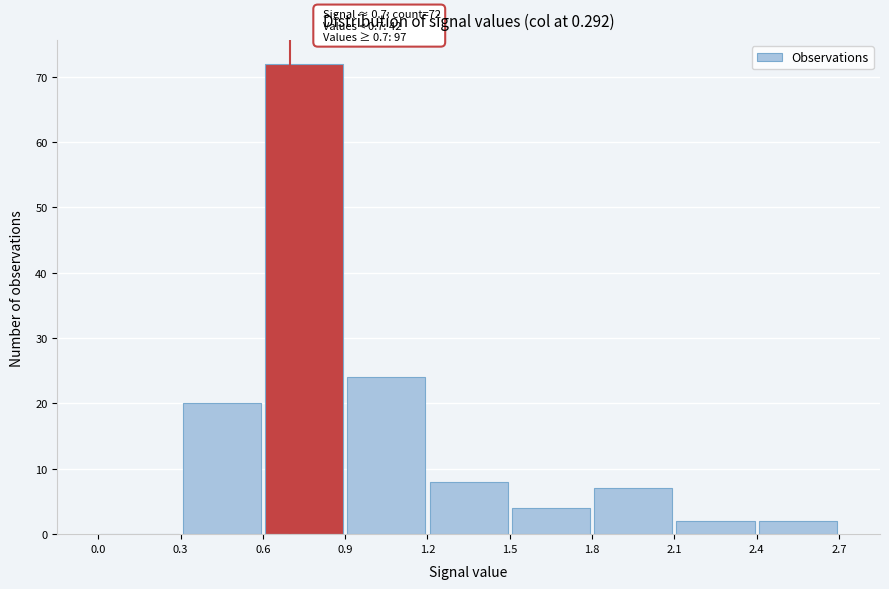

Which range on the x-axis has the tallest bar?

0.6 to 0.9